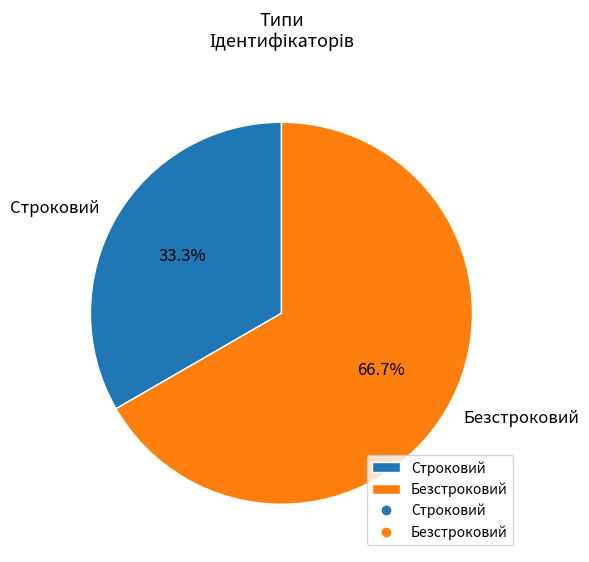

True or false: Безстроковий accounts for 56% of the total.

False